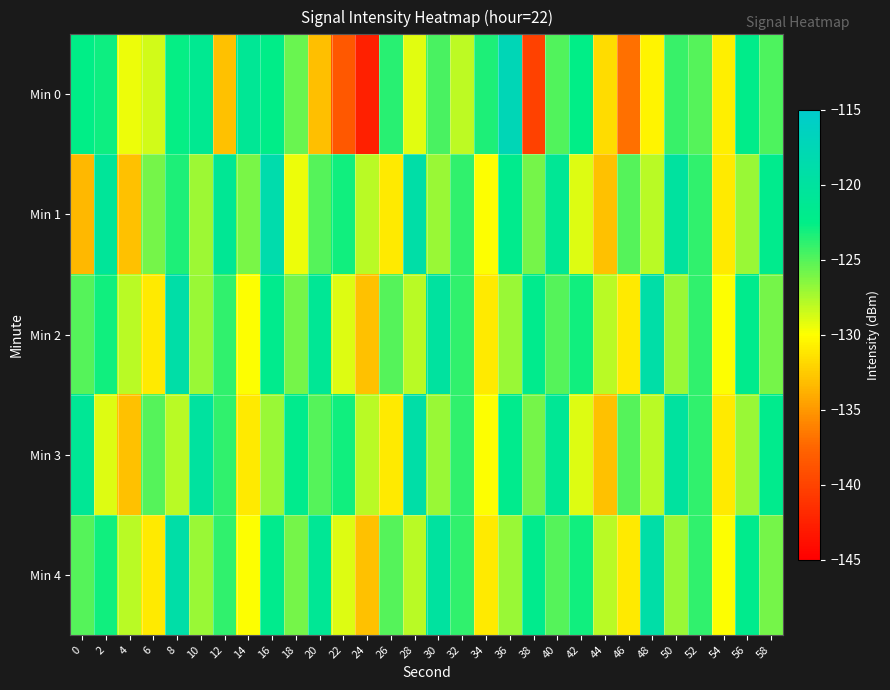

Reading left to right, extract all data points from this chart.

Min 0: 0=-122.6	2=-123.0	4=-129.5	6=-128.7	8=-122.7	10=-121.4	12=-133.0	14=-121.0	16=-122.5	18=-125.6	20=-133.1	22=-138.5	24=-142.5	26=-123.7	28=-129.1	30=-124.7	32=-128.1	34=-123.4	36=-117.4	38=-140.1	40=-124.9	42=-122.5	44=-131.7	46=-136.9	48=-130.5	50=-124.2	52=-125.0	54=-130.8	56=-122.2	58=-124.8
Min 1: 0=-133.5	2=-120.5	4=-133.0	6=-126.0	8=-123.4	10=-127.2	12=-121.1	14=-126.1	16=-118.6	18=-129.5	20=-125.0	22=-123.0	24=-128.0	26=-131.0	28=-119.0	30=-127.0	32=-124.0	34=-130.0	36=-122.0	38=-126.0	40=-121.0	42=-129.0	44=-133.0	46=-125.0	48=-128.0	50=-120.0	52=-124.0	54=-131.0	56=-127.0	58=-122.0
Min 2: 0=-125.0	2=-123.0	4=-128.0	6=-131.0	8=-119.0	10=-127.0	12=-124.0	14=-130.0	16=-122.0	18=-126.0	20=-121.0	22=-129.0	24=-133.0	26=-125.0	28=-128.0	30=-120.0	32=-124.0	34=-131.0	36=-127.0	38=-122.0	40=-125.0	42=-123.0	44=-128.0	46=-131.0	48=-119.0	50=-127.0	52=-124.0	54=-130.0	56=-122.0	58=-126.0
Min 3: 0=-121.0	2=-129.0	4=-133.0	6=-125.0	8=-128.0	10=-120.0	12=-124.0	14=-131.0	16=-127.0	18=-122.0	20=-125.0	22=-123.0	24=-128.0	26=-131.0	28=-119.0	30=-127.0	32=-124.0	34=-130.0	36=-122.0	38=-126.0	40=-121.0	42=-129.0	44=-133.0	46=-125.0	48=-128.0	50=-120.0	52=-124.0	54=-131.0	56=-127.0	58=-122.0
Min 4: 0=-125.0	2=-123.0	4=-128.0	6=-131.0	8=-119.0	10=-127.0	12=-124.0	14=-130.0	16=-122.0	18=-126.0	20=-121.0	22=-129.0	24=-133.0	26=-125.0	28=-128.0	30=-120.0	32=-124.0	34=-131.0	36=-127.0	38=-122.0	40=-125.0	42=-123.0	44=-128.0	46=-131.0	48=-119.0	50=-127.0	52=-124.0	54=-130.0	56=-122.0	58=-126.0